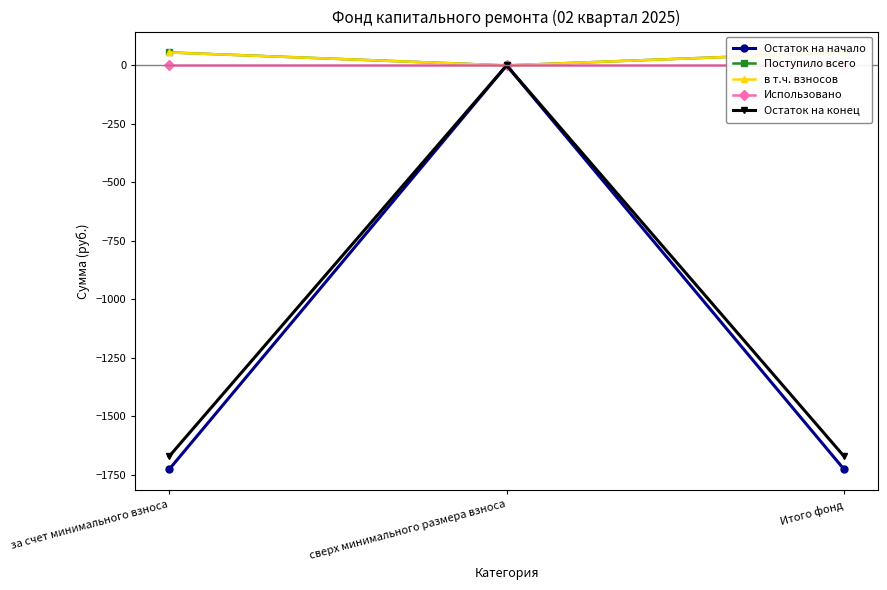

How many data points in в т.ч. взносов are less than 55?

1